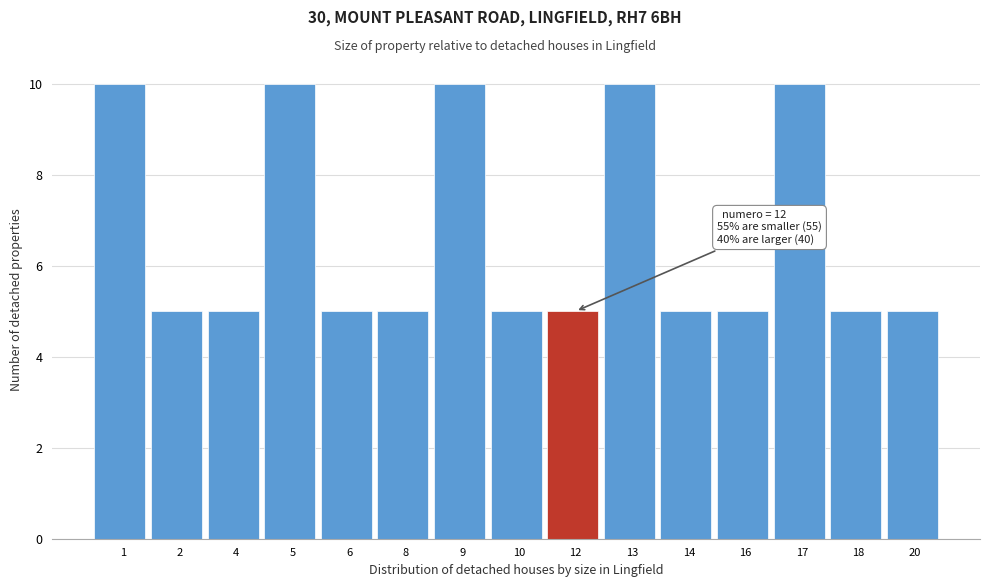

Reading left to right, extract all data points from this chart.

10	5	5	10	5	5	10	5	5	10	5	5	10	5	5